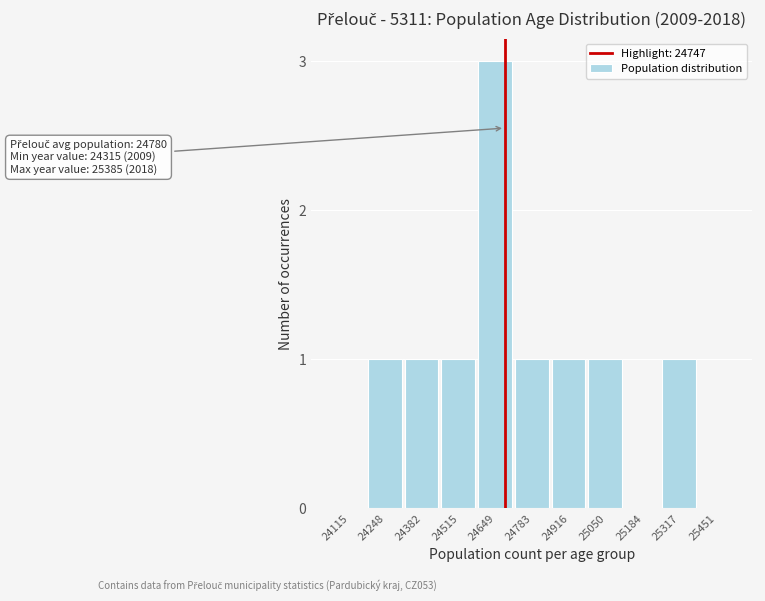

Reading left to right, list all the values displayed in this chart.

24115=0	24248=1	24382=1	24515=1	24649=3	24783=1	24916=1	25050=1	25184=0	25317=1	25451=0